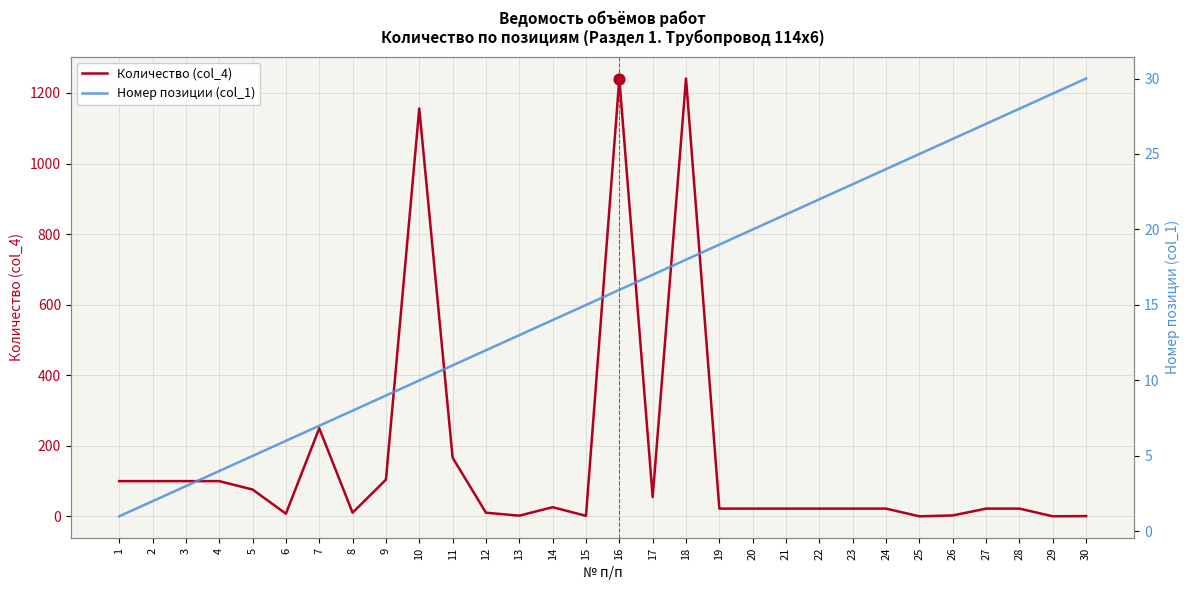

Which series has the largest total across all categories?

Количество (col_4)